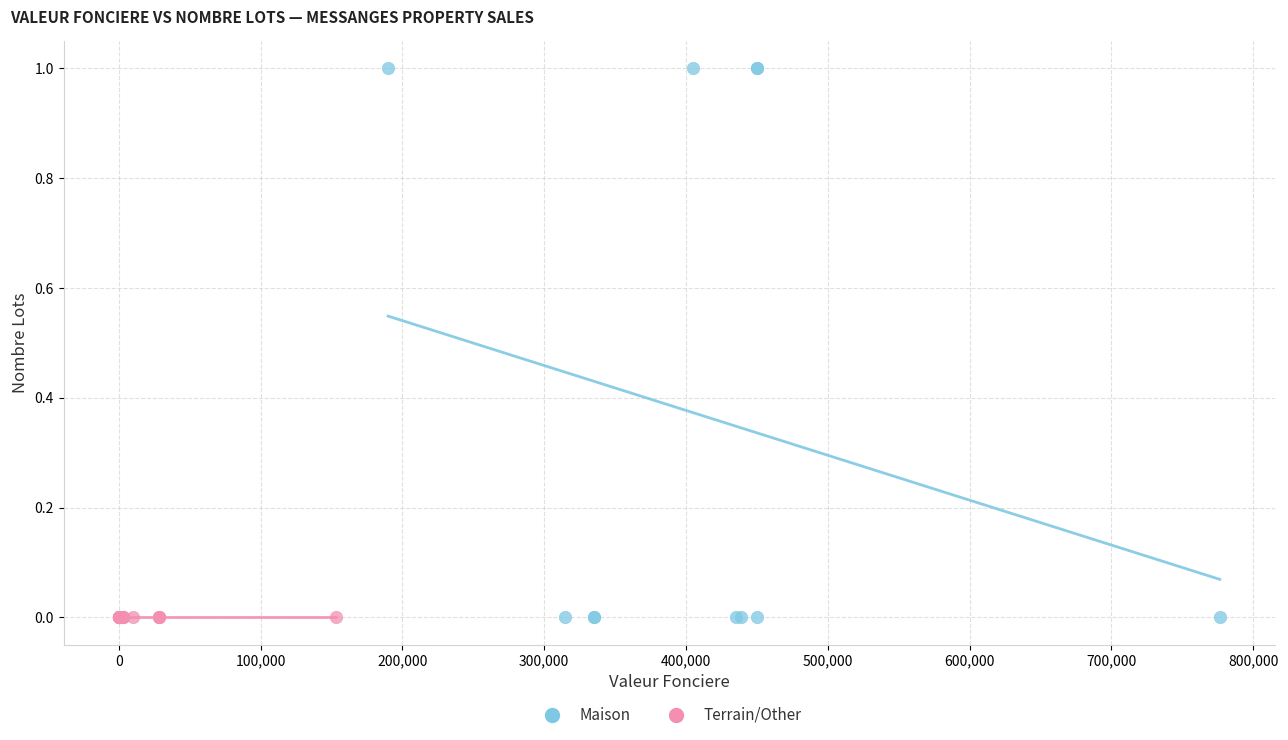

Which series contains the highest Y value?

Maison